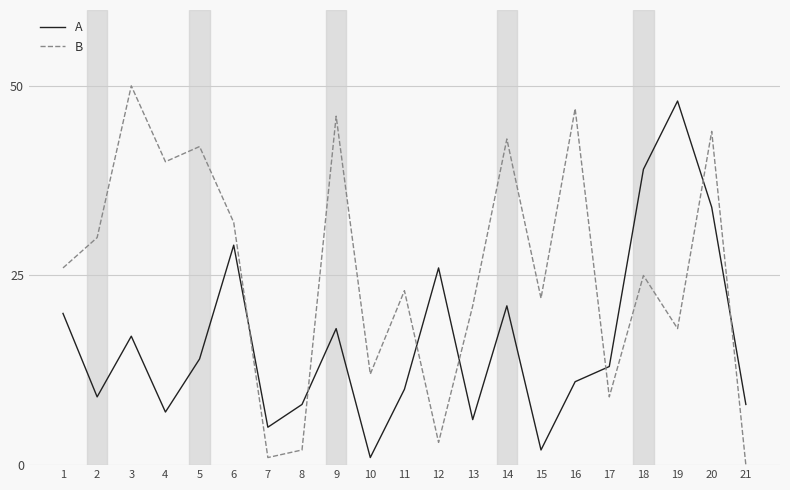

Which category has the lowest value across all series?

21